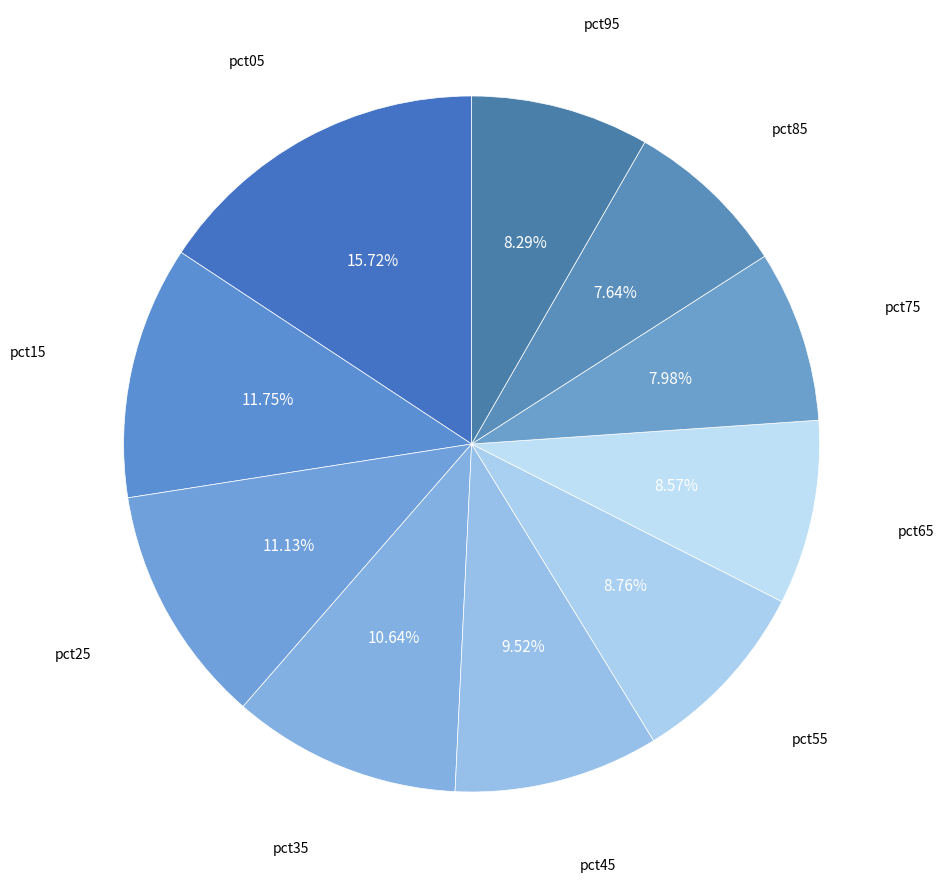

Is pct75 the majority of the pie?

No